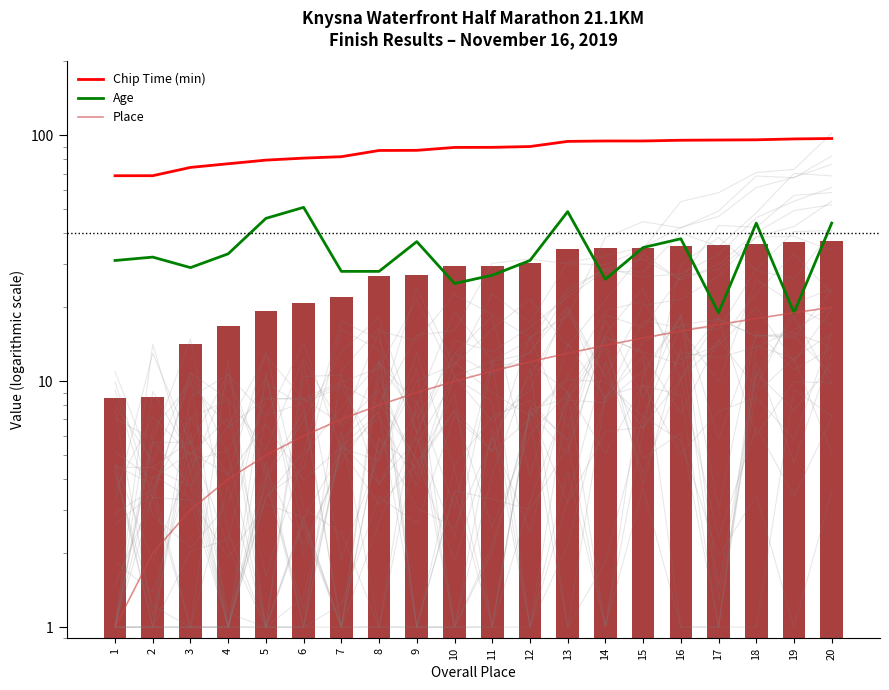

Reading left to right, transcribe all the data shown in this chart.

Chip Time (min): 68.6	68.6	74.1	76.7	79.4	80.9	82.0	86.9	87.0	89.4	89.5	90.2	94.6	95.0	95.0	95.6	95.8	96.0	96.8	97.2
Age: 31.0	32.0	29.0	33.0	46.0	51.0	28.0	28.0	37.0	25.0	27.0	31.0	49.0	26.0	35.0	38.0	19.0	44.0	19.0	44.0
Place: 1.0	2.0	3.0	4.0	5.0	6.0	7.0	8.0	9.0	10.0	11.0	12.0	13.0	14.0	15.0	16.0	17.0	18.0	19.0	20.0